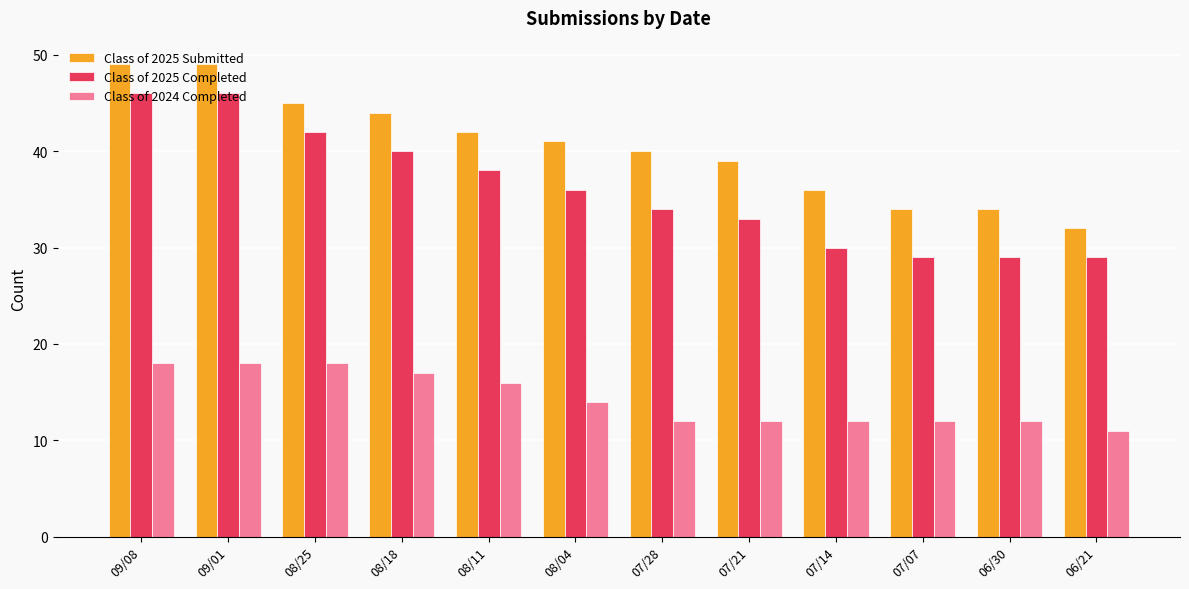

What is the spread (max minus min) of values at 07/21?

27